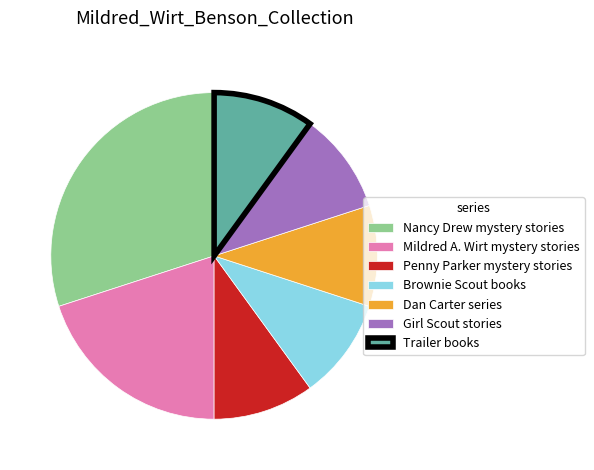

Is the sum of Penny Parker mystery stories and Mildred A. Wirt mystery stories greater than half?

No